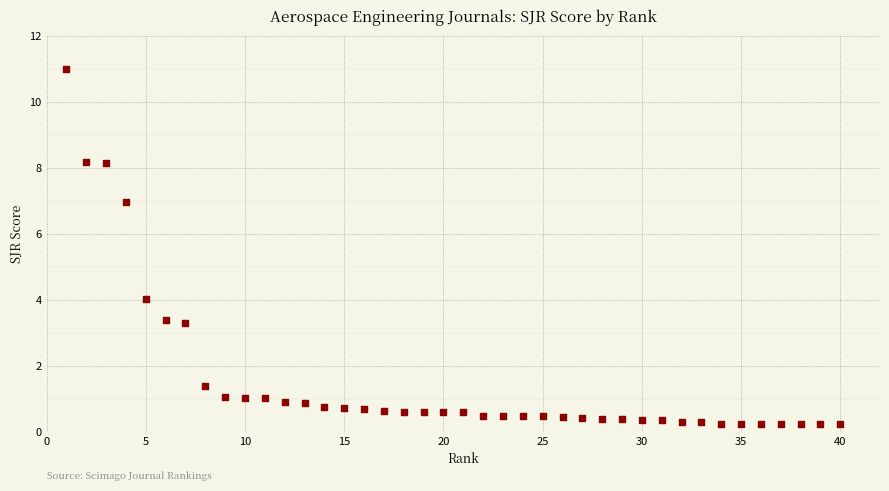

What Y value in the scatter plot is closest to 5?

4.0